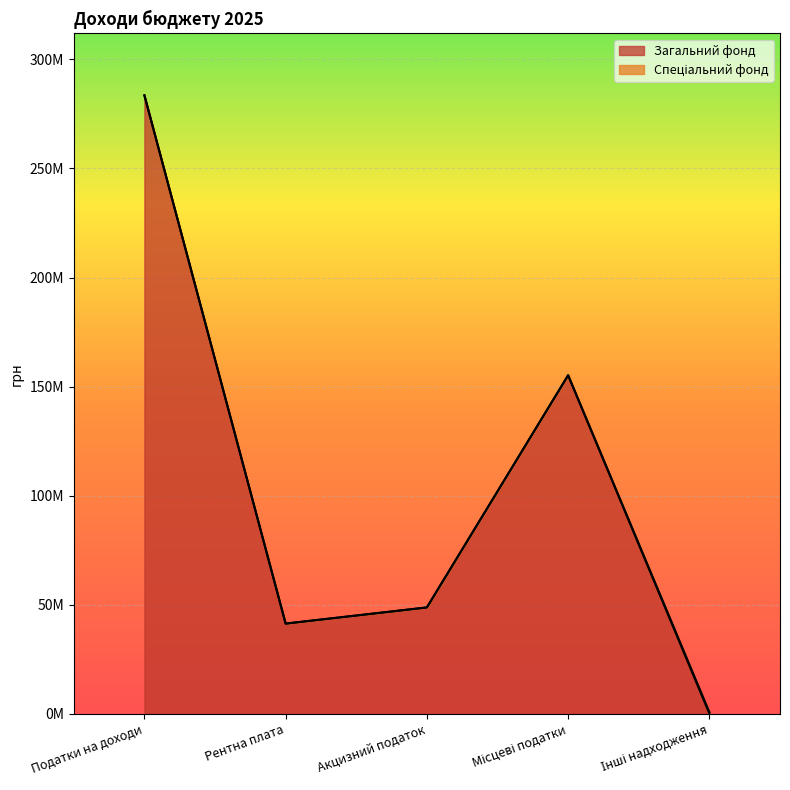

Where is the first local maximum?

Місцеві податки